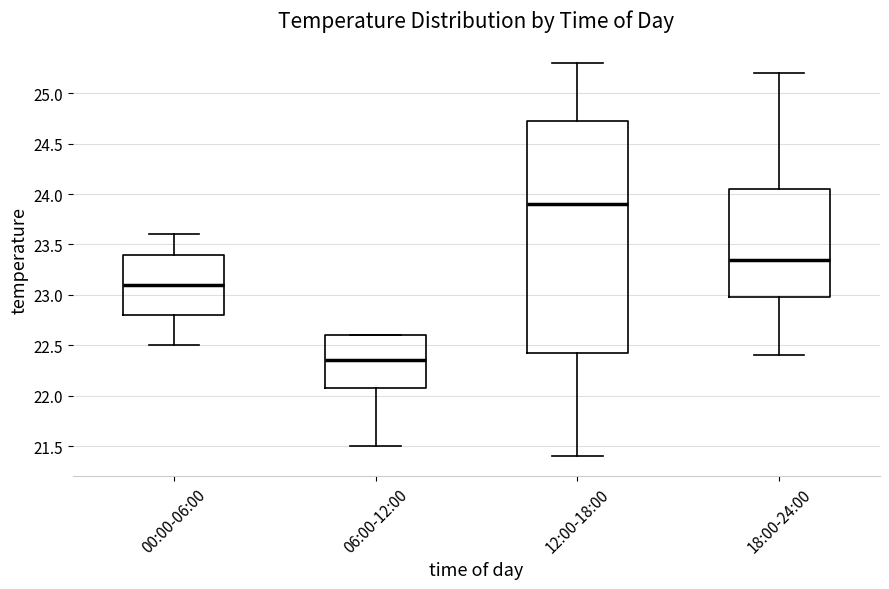

Where is the upper edge of the box for 00:00-06:00 on the y-axis? The values are not printed on the chart, so give them approximately, as read against the axis.

23.40